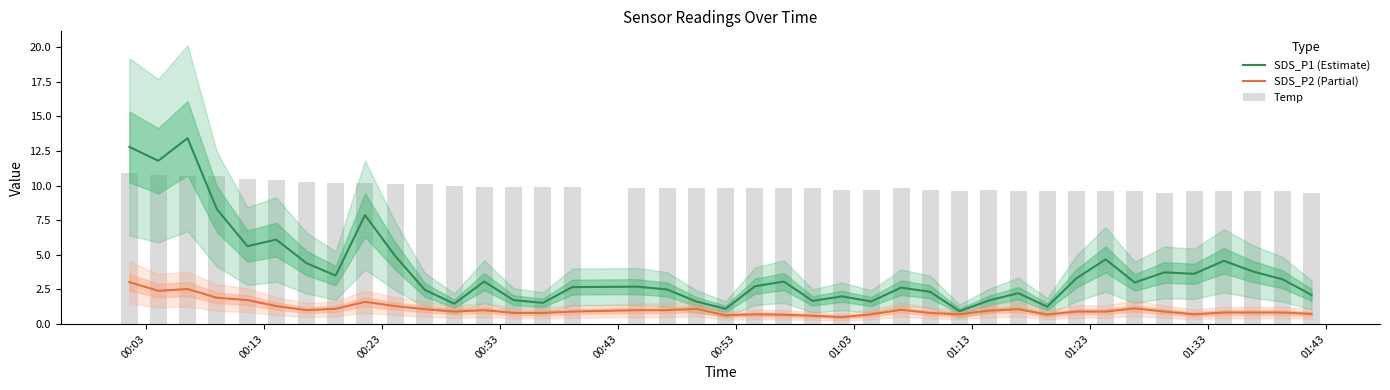

Reading right to left, transcribe all the data shown in this chart.

SDS_P1 (Estimate): 2.1	3.2	3.8	4.6	3.6	3.7	3.0	4.7	3.3	1.2	2.2	1.7	0.9	2.3	2.6	1.6	2.0	1.7	3.1	2.7	1.1	1.6	2.5	2.7	2.7	1.5	1.7	3.1	1.5	2.5	4.9	7.9	3.5	4.4	6.1	5.6	8.3	13.4	11.8	12.8
SDS_P2 (Partial): 0.7	0.8	0.8	0.8	0.7	0.9	1.1	0.9	0.9	0.7	1.1	1.0	0.7	0.8	1.0	0.7	0.5	0.6	0.7	0.7	0.6	1.1	1.0	1.0	0.9	0.8	0.8	1.0	0.9	1.1	1.3	1.6	1.1	1.0	1.3	1.7	1.9	2.5	2.4	3.0
Temp: 9.5	9.6	9.6	9.6	9.6	9.5	9.6	9.6	9.6	9.6	9.6	9.7	9.6	9.7	9.8	9.7	9.7	9.8	9.8	9.8	9.8	9.8	9.8	9.8	9.9	9.9	9.9	9.9	10.0	10.1	10.1	10.2	10.2	10.3	10.4	10.5	10.7	10.7	10.8	10.9